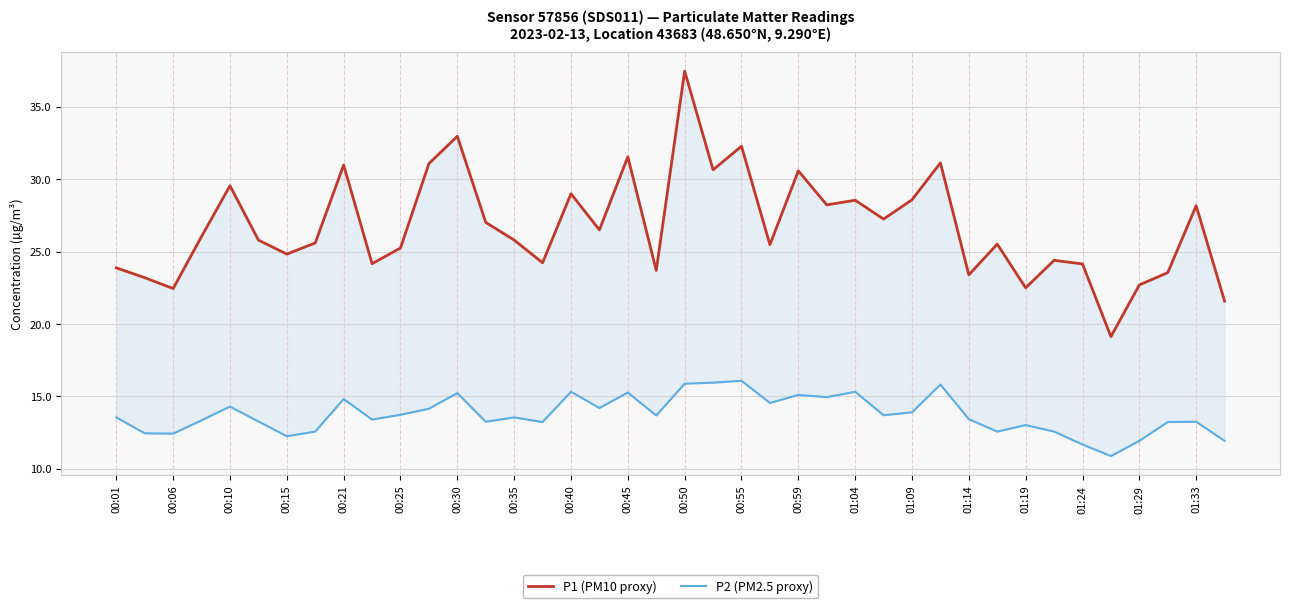

Is this an area chart (filled region under the line)?

No